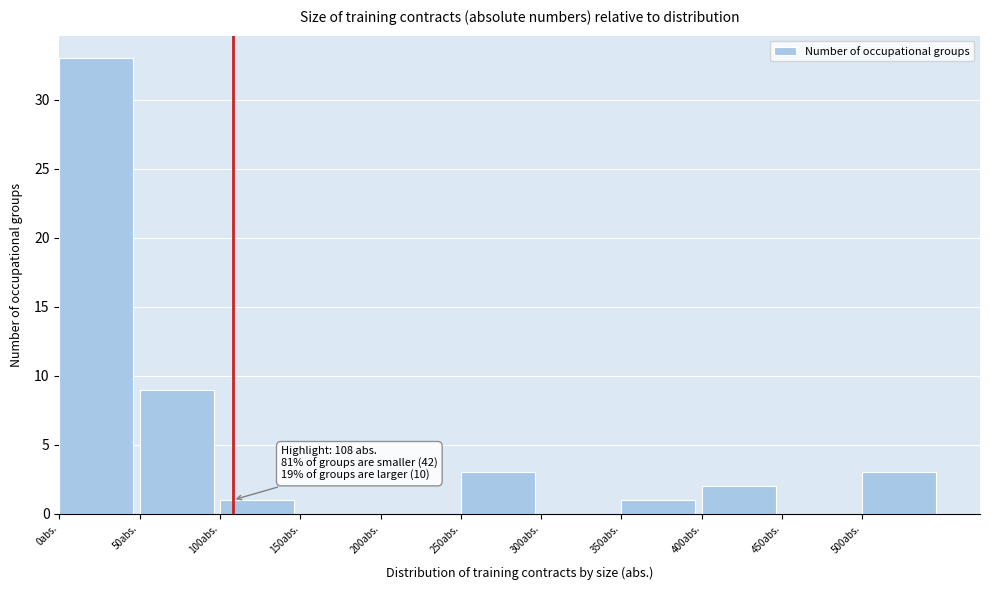

Which range on the x-axis has the tallest bar?

0 to 50